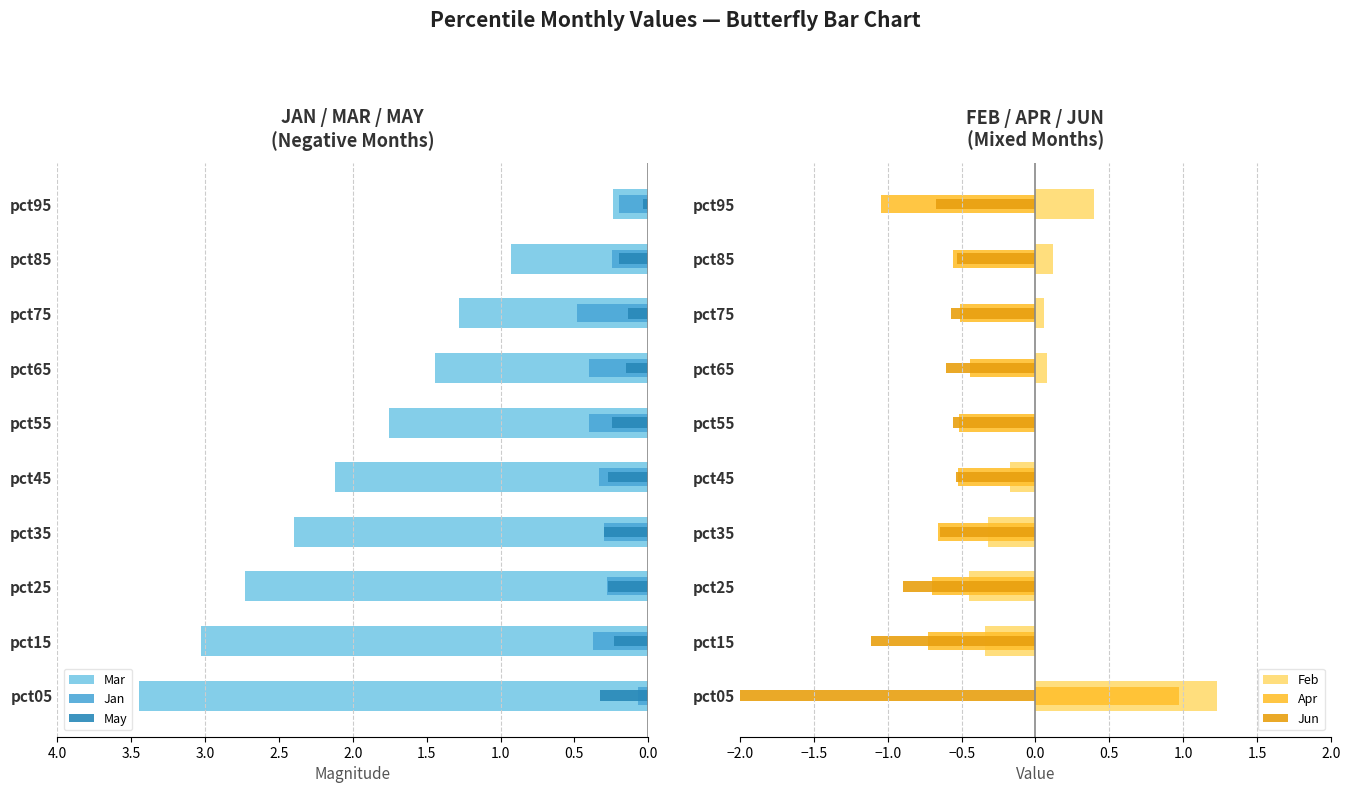

What is the difference between the Jun values at pct25 and pct65?

0.3